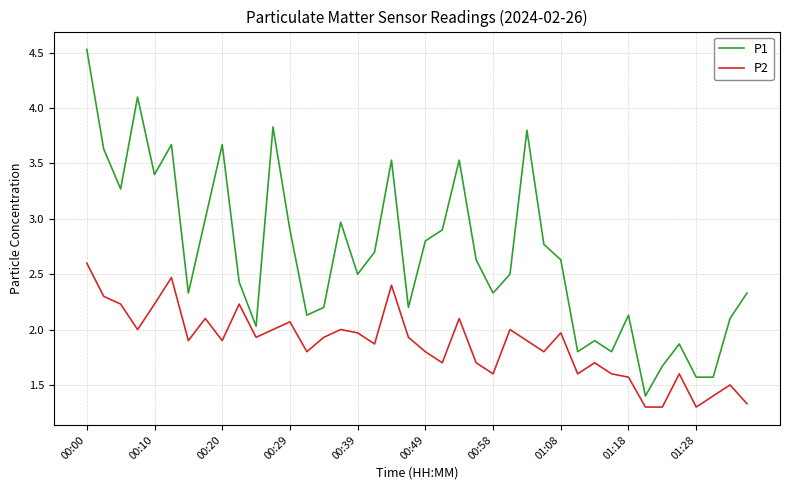

Count the number of categories in the chart.

40